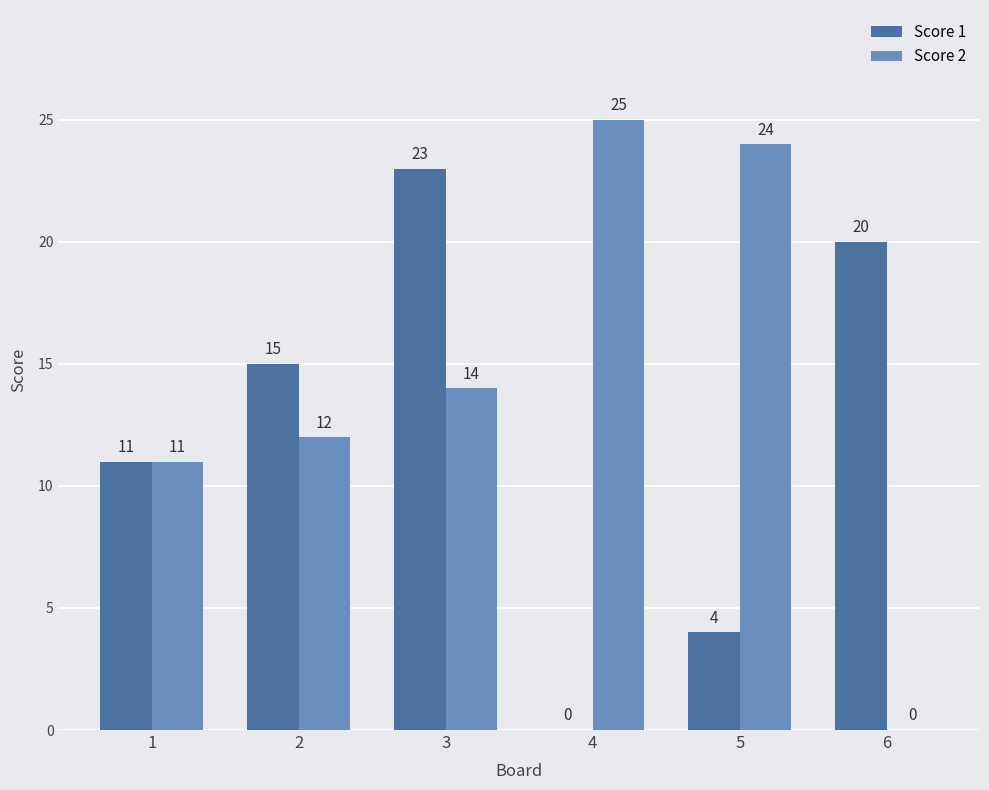

Between 1 and 2, which series saw the biggest shift?

Score 1